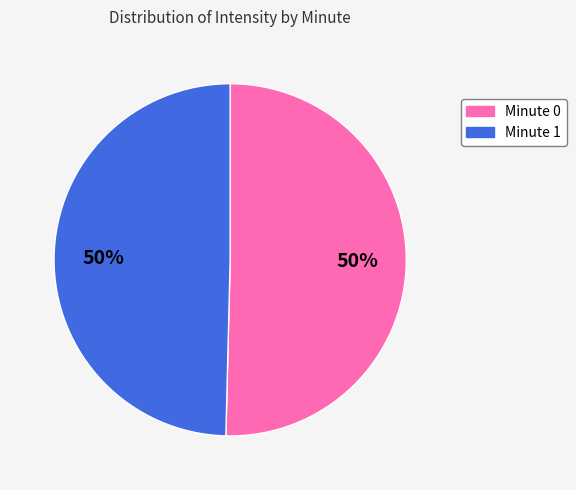

To the nearest percent, what is the combined percentage of Minute 0 and Minute 1?

100%